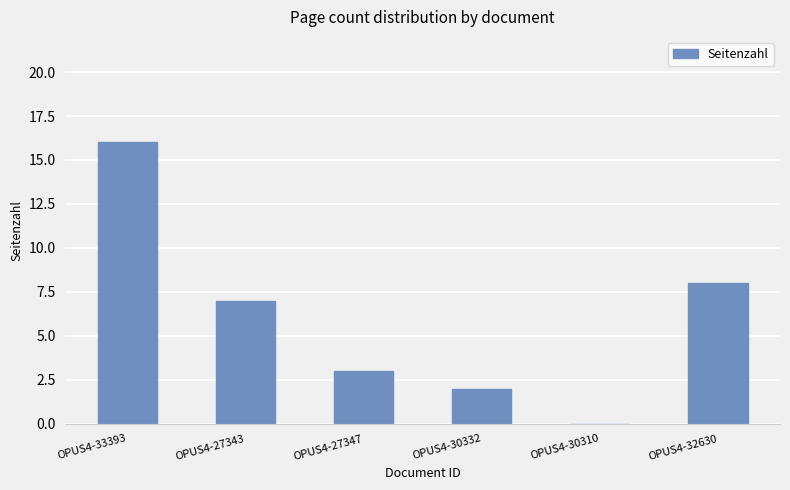

What is the maximum value shown in the chart?

16